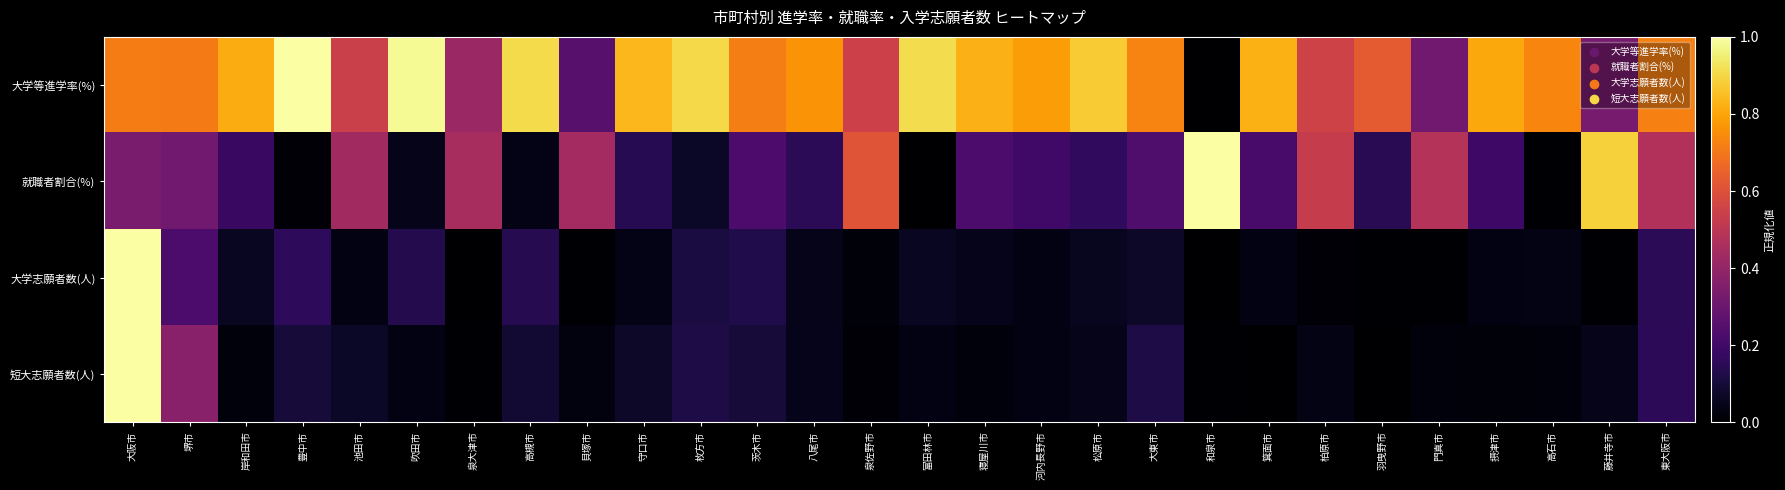

Between 岸和田市 and 池田市, which series saw the biggest shift?

大学等進学率(%)